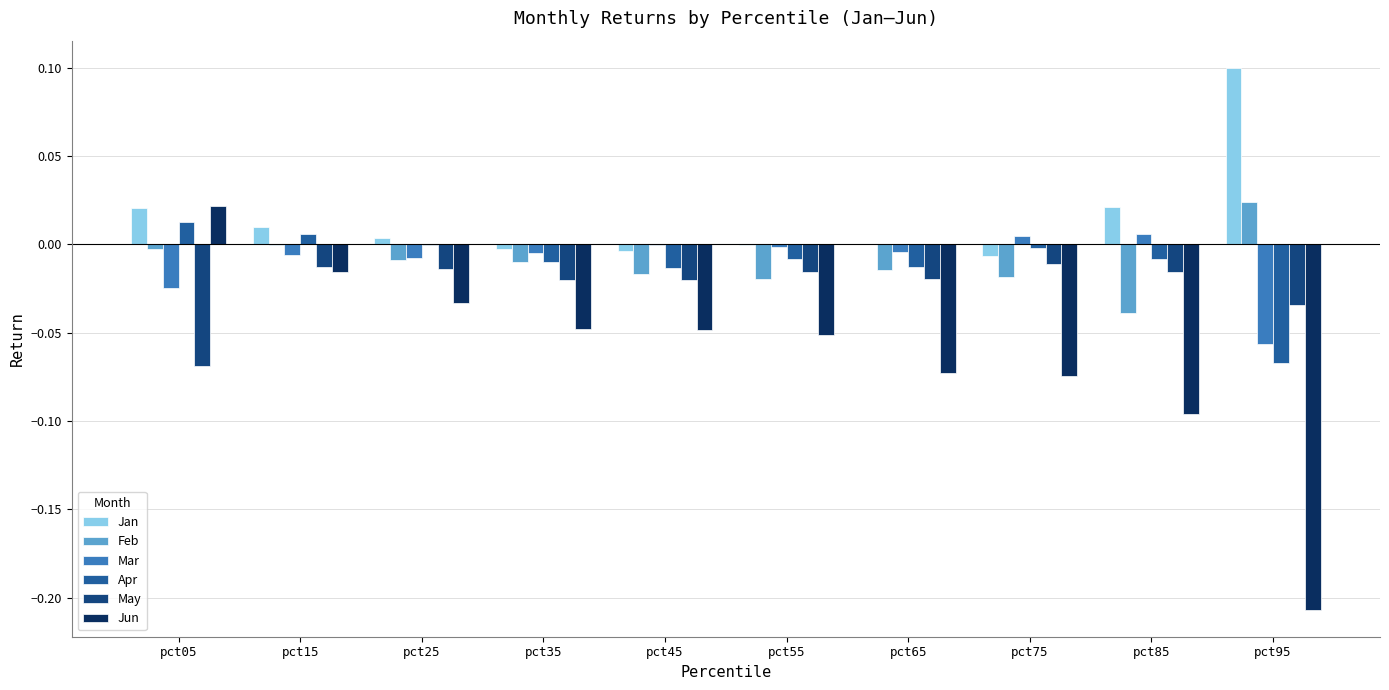

Is the value of May at pct85 greater than the value of Jun at pct85?

Yes